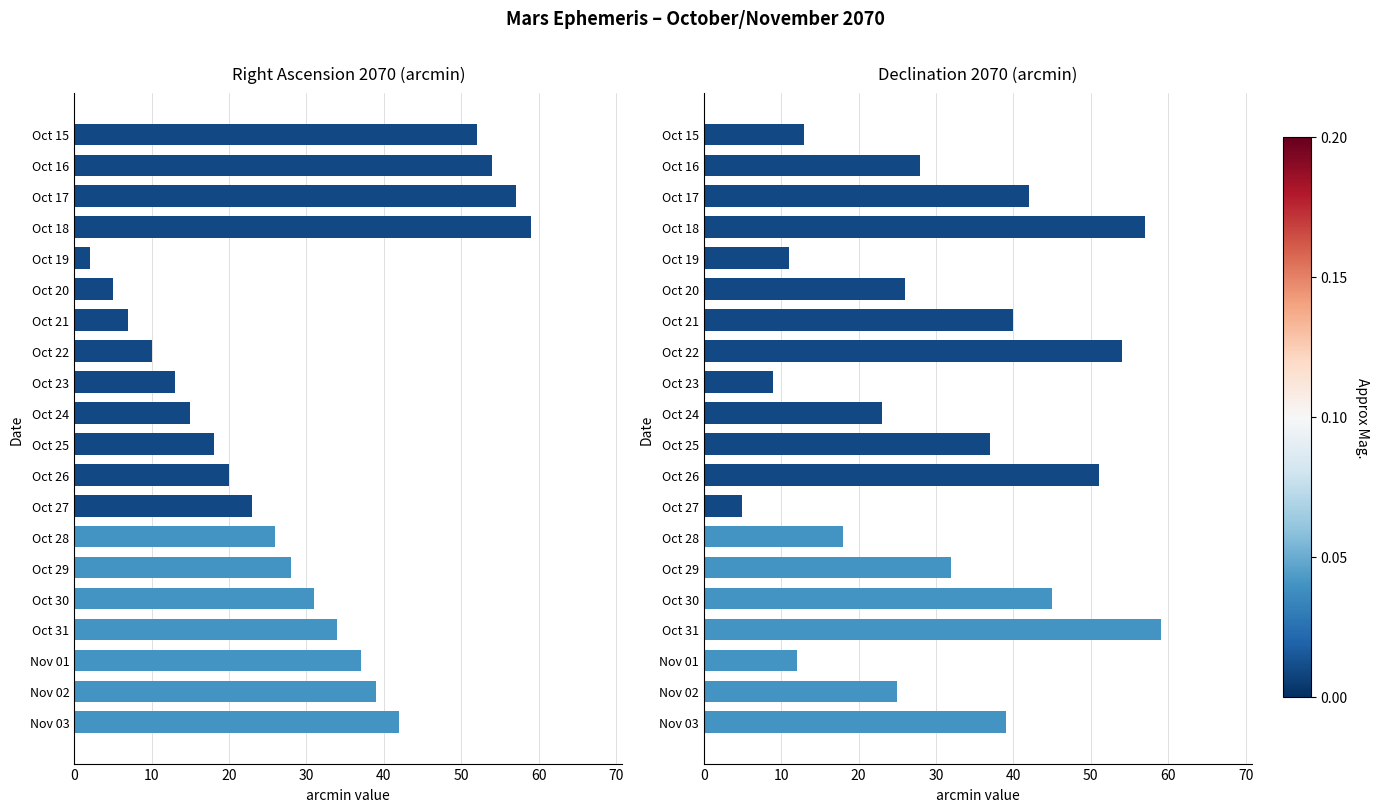

What is the difference between the maximum and minimum values in the Declination (min) series?

54